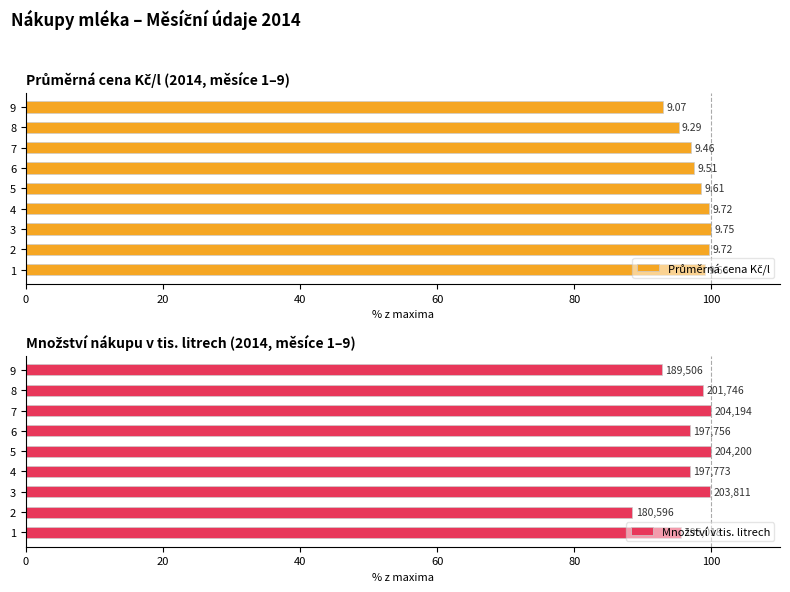

What are all the series names shown in the legend?

Průměrná cena Kč/l, Množství v tis. litrech